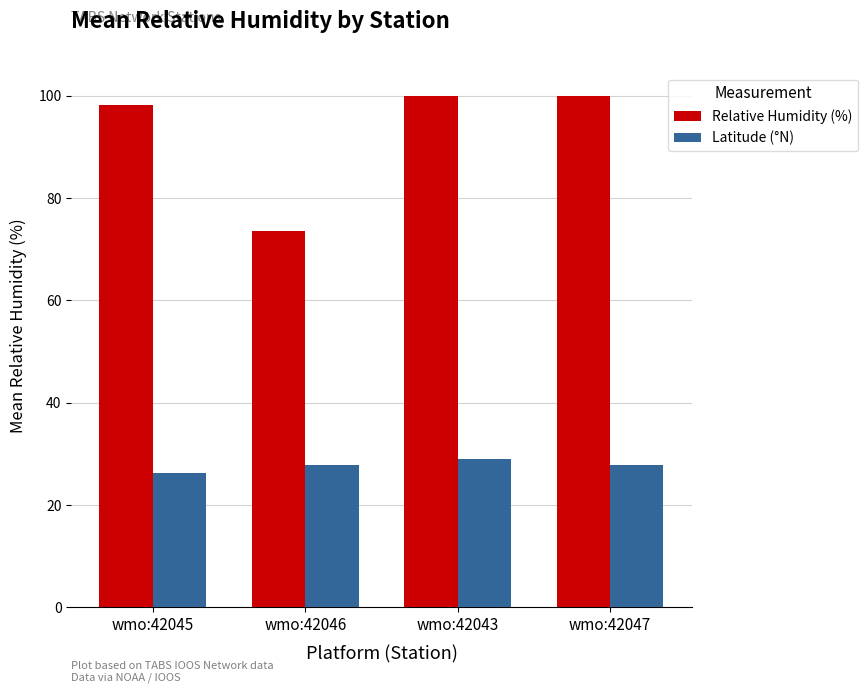

Reading left to right, transcribe all the data shown in this chart.

Relative Humidity (%): 98.2	73.5	100.0	100.0
Latitude (°N): 26.2	27.9	29.0	27.9